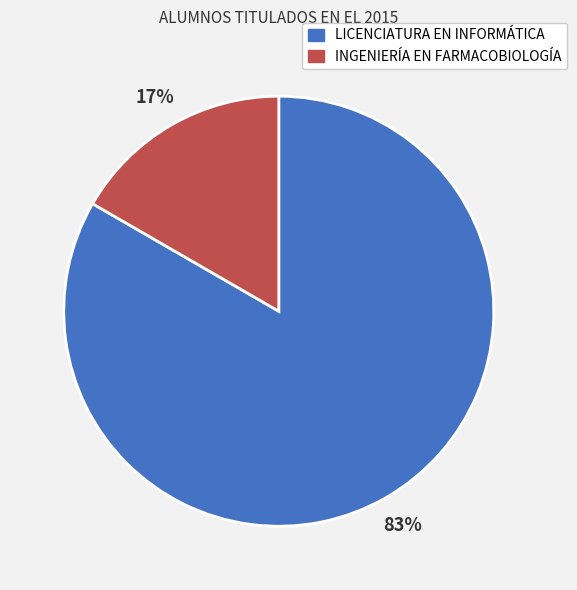

How many slices are in this pie chart?

2